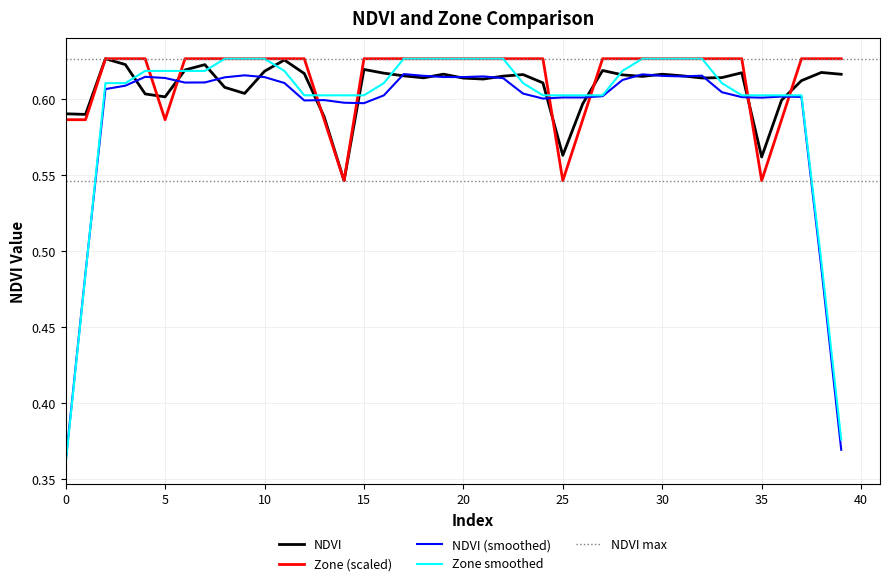

Does the chart have visible grid lines?

Yes